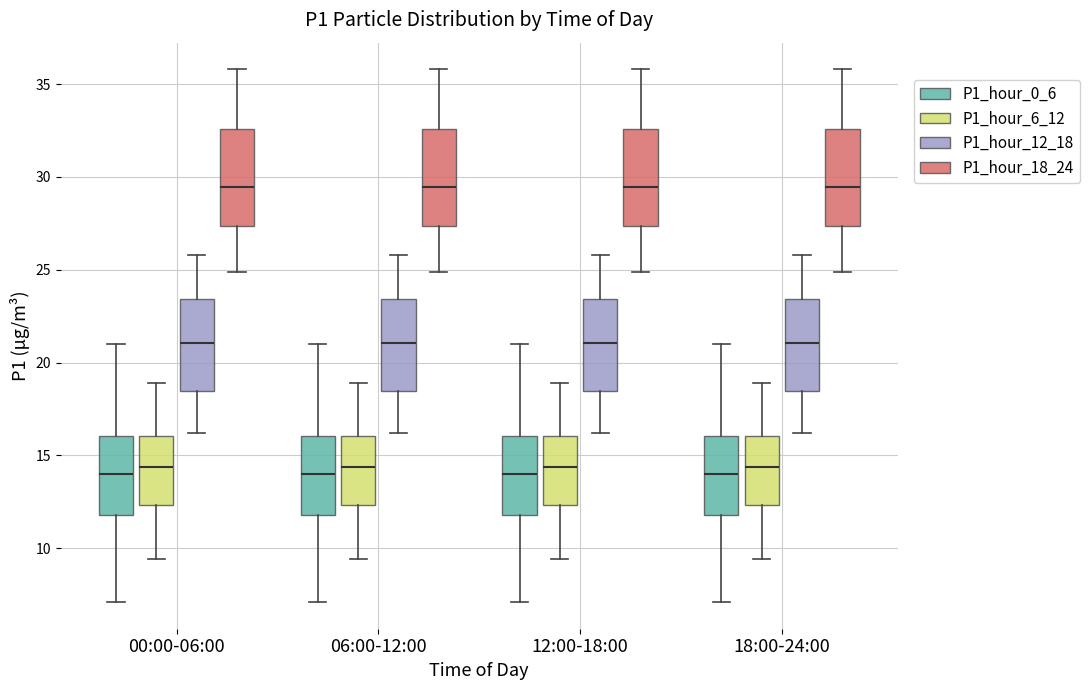

Where does the median line of the box for 18:00-24:00 (P1_hour_18_24) sit on the y-axis? The values are not printed on the chart, so give them approximately, as read against the axis.

29.5